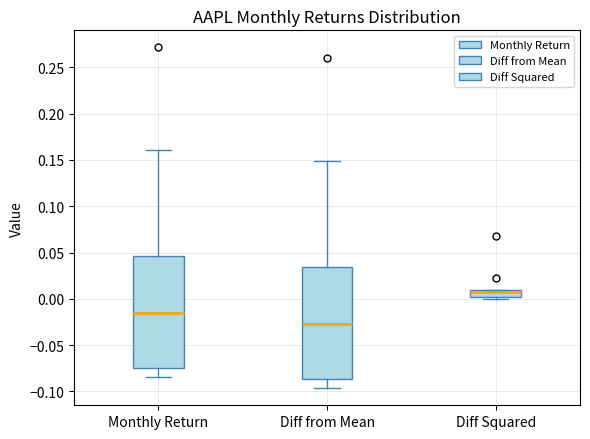

Where does the upper whisker of the box for Diff from Mean end on the y-axis? The values are not printed on the chart, so give them approximately, as read against the axis.

0.150